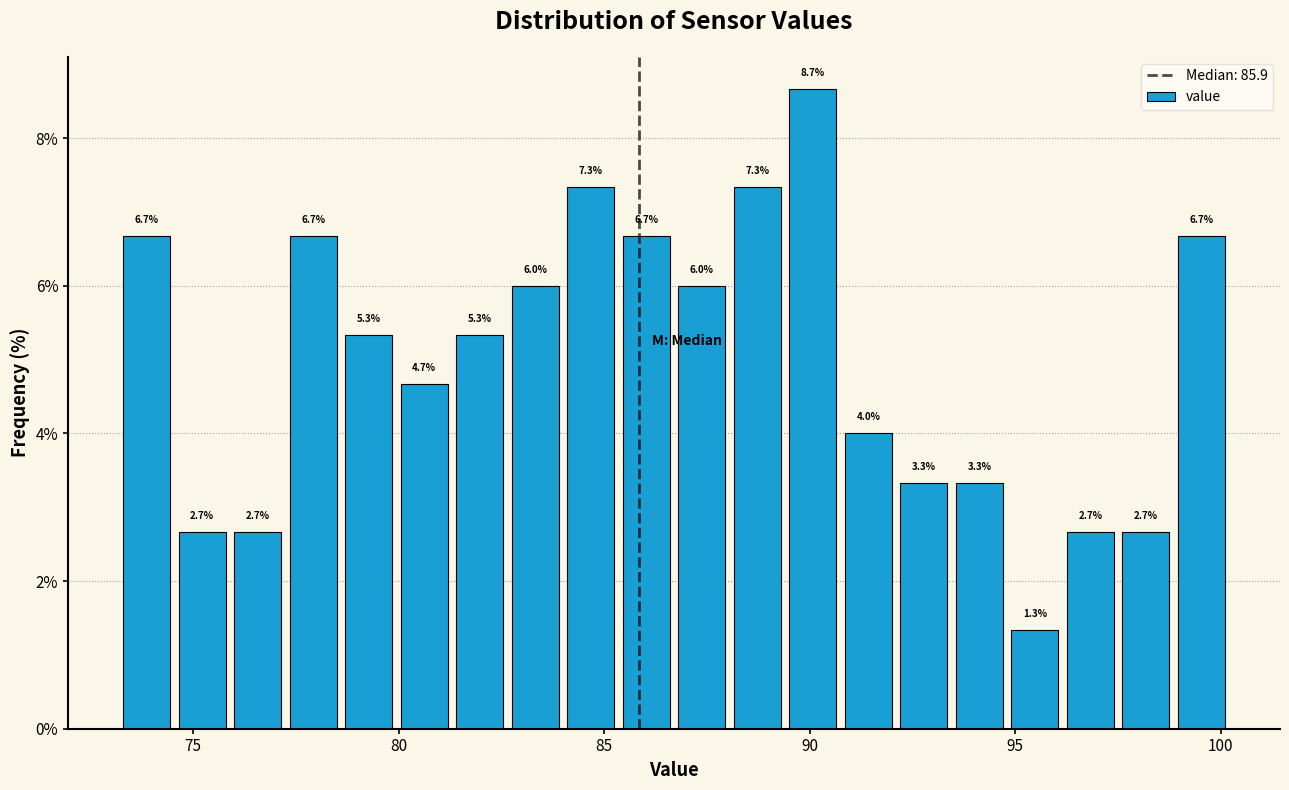

Read against the x-axis, roughly where is the centre of the tallest bar?

90.0